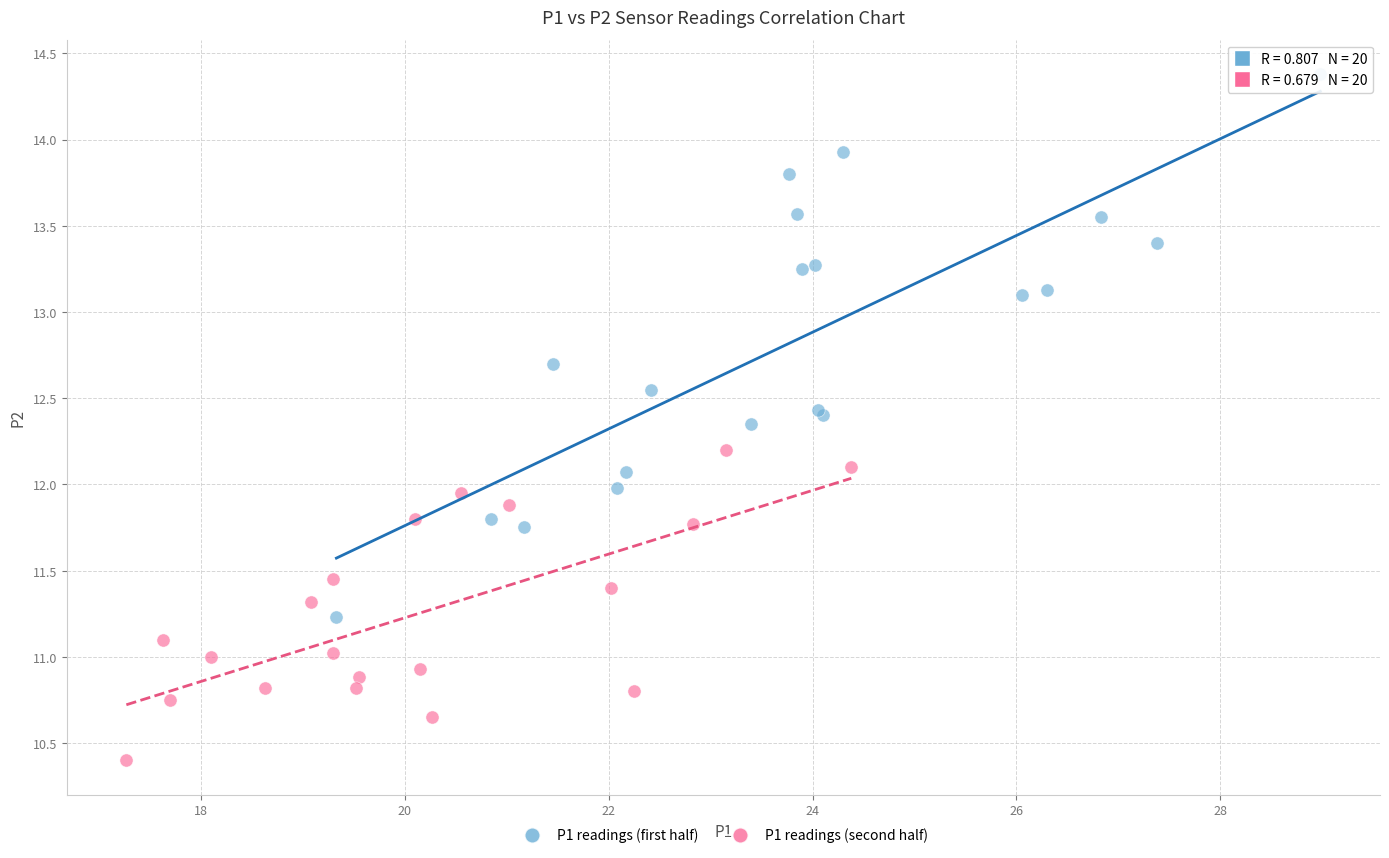

Which series has the widest spread of Y values?

P1 readings (first half)